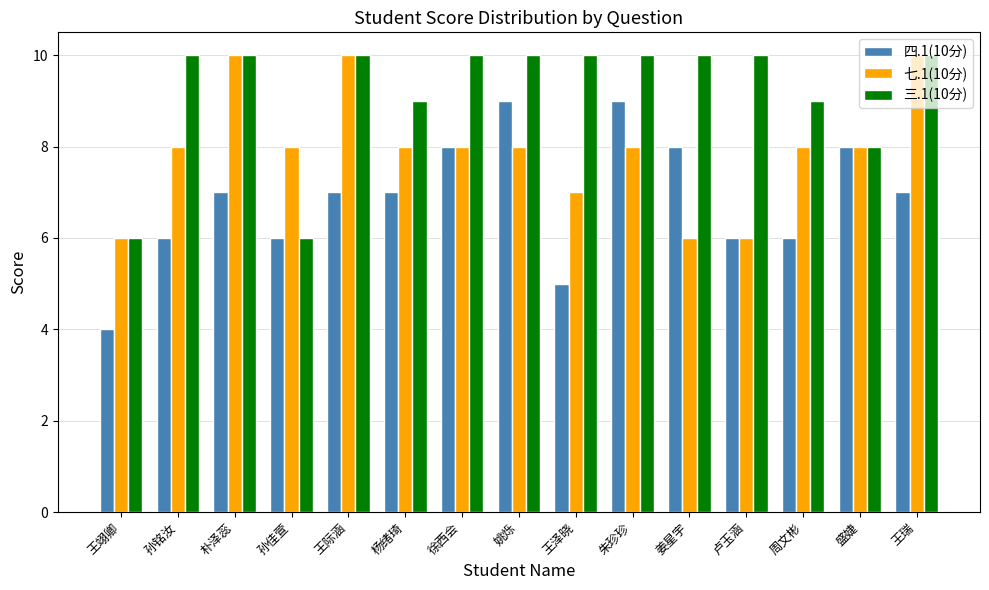

Is the value of 七.1(10分) at 周文彬 greater than the value of 三.1(10分) at 王泽晓?

No